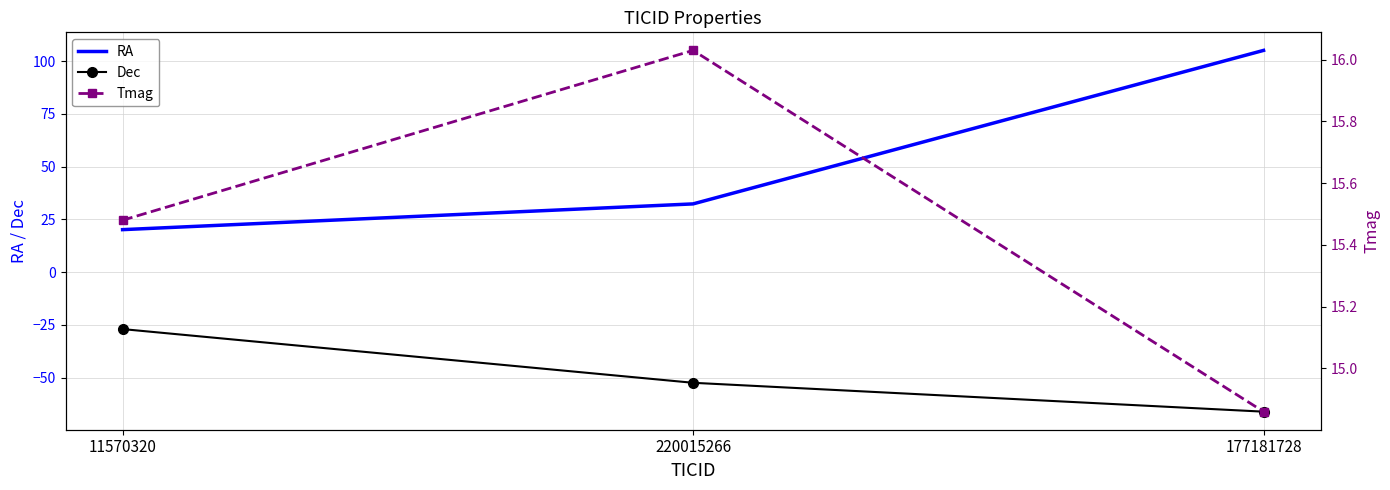

The value of Tmag at 11570320 is 5.6. True or false?

False